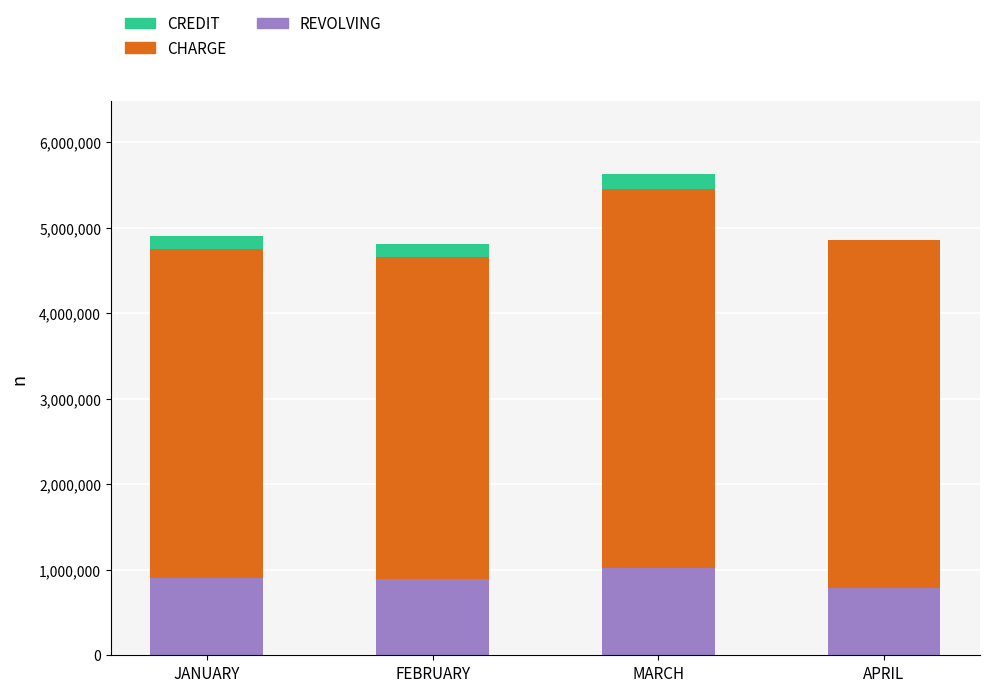

What is the total value across all series at APRIL?

4863487